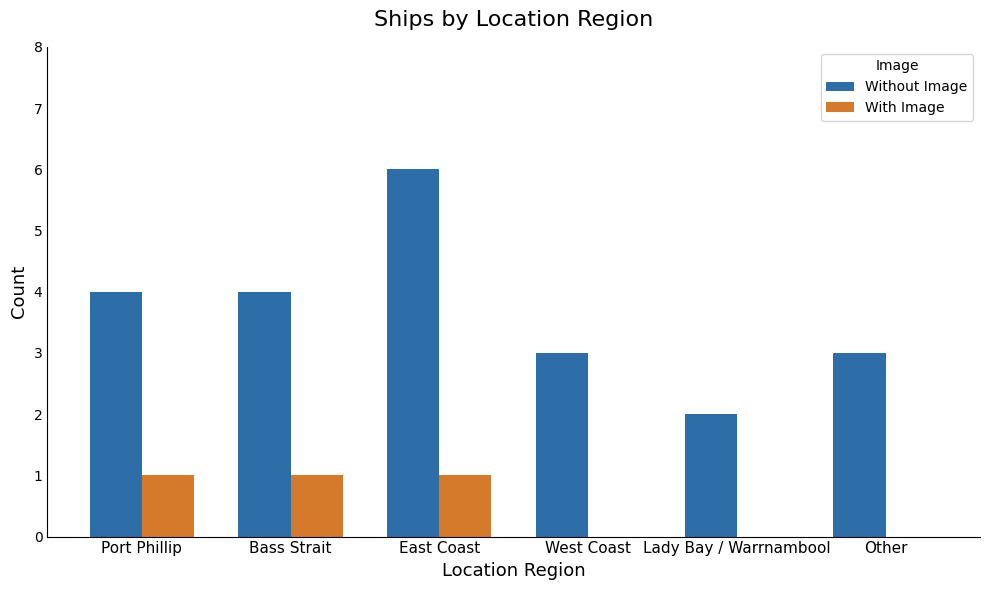

What is the total value across all series at East Coast?

7